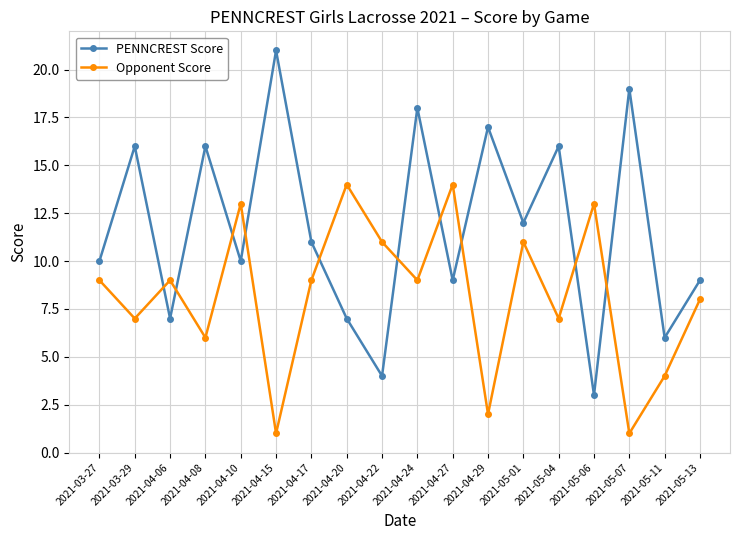

What is the value of the PENNCREST Score point at the 13th from the left?

12